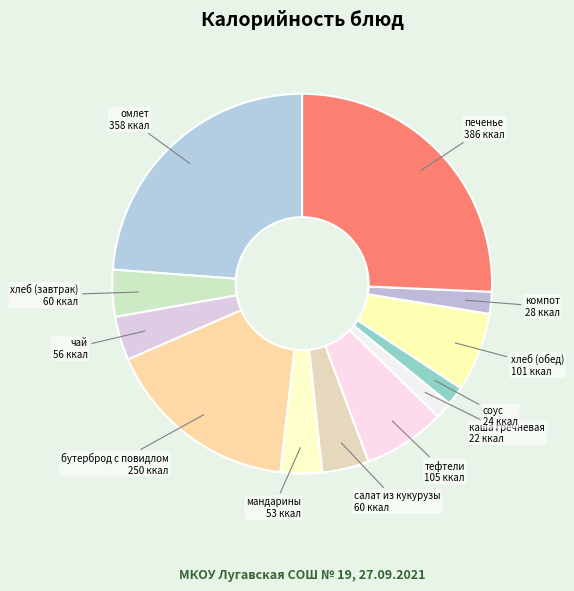

Approximately how many times larger is the value at бутерброд с повидлом compared to хлеб (обед)?

2.5